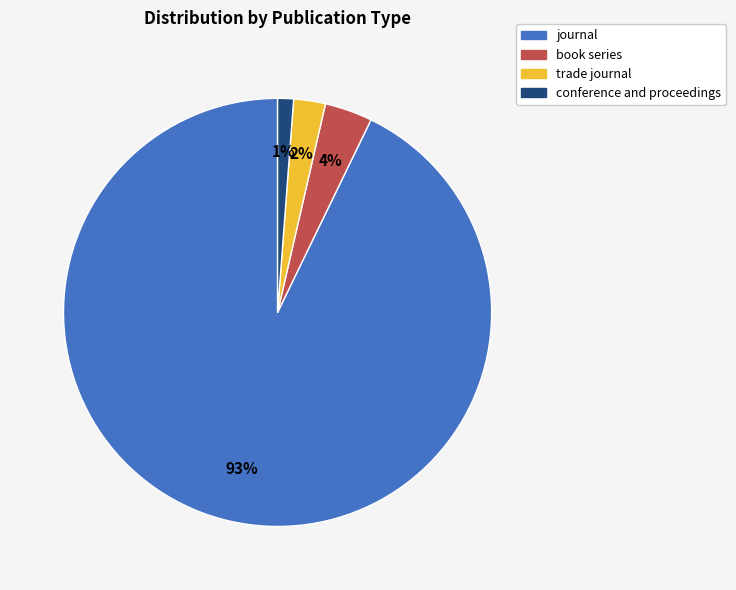

Is there any slice that represents more than half of the pie?

Yes